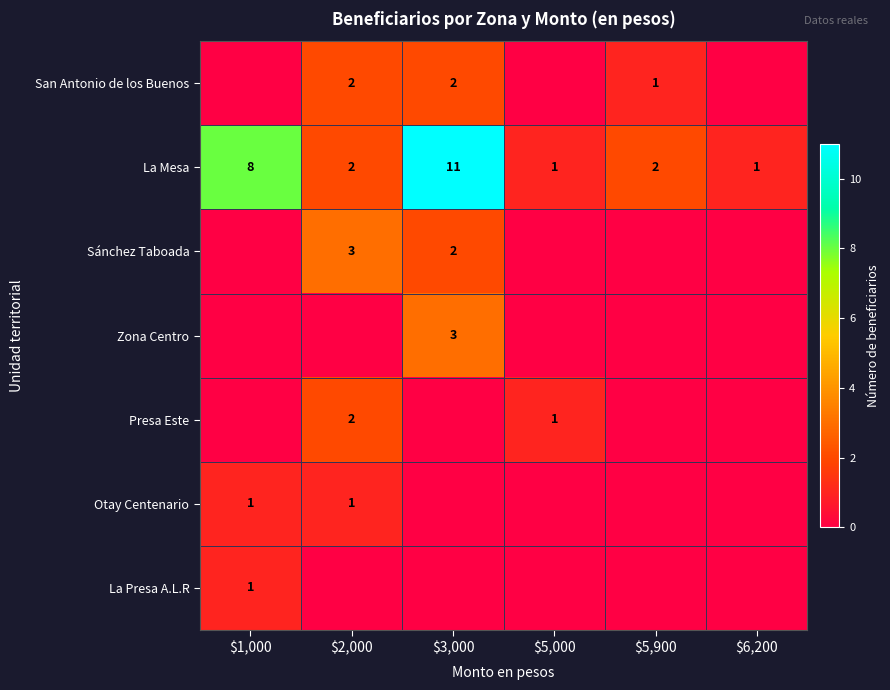

What is the total value across all series at $6,200?

1